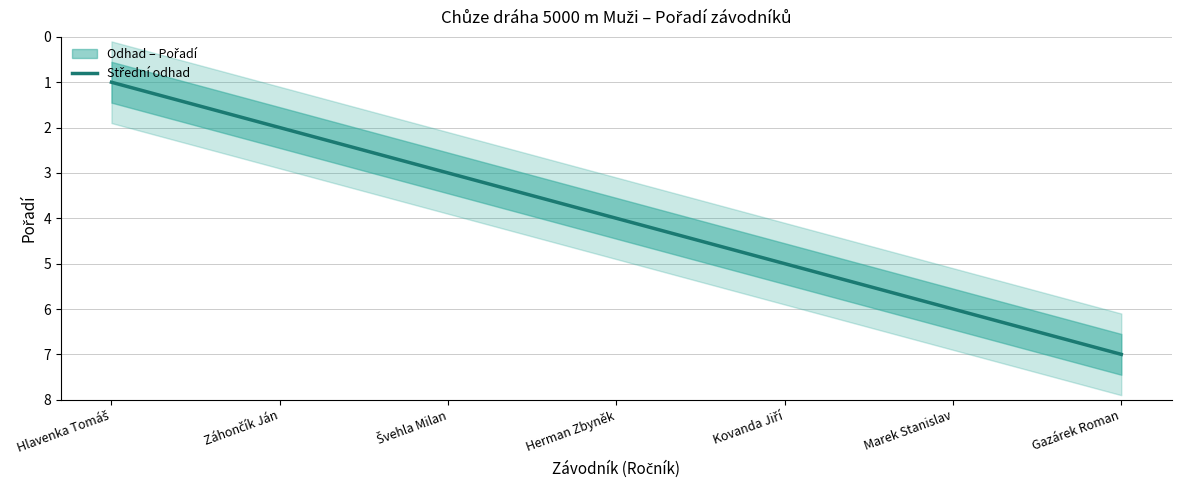

Reading left to right, list all the values displayed in this chart.

Hlavenka Tomáš=1	Záhončík Ján=2	Švehla Milan=3	Herman Zbyněk=4	Kovanda Jiří=5	Marek Stanislav=6	Gazárek Roman=7